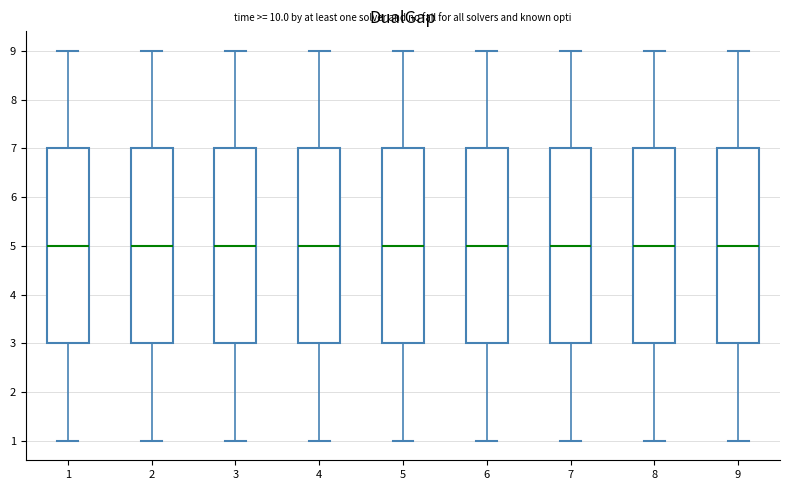

Where is the upper edge of the box at x = 6 on the y-axis? The values are not printed on the chart, so give them approximately, as read against the axis.

7